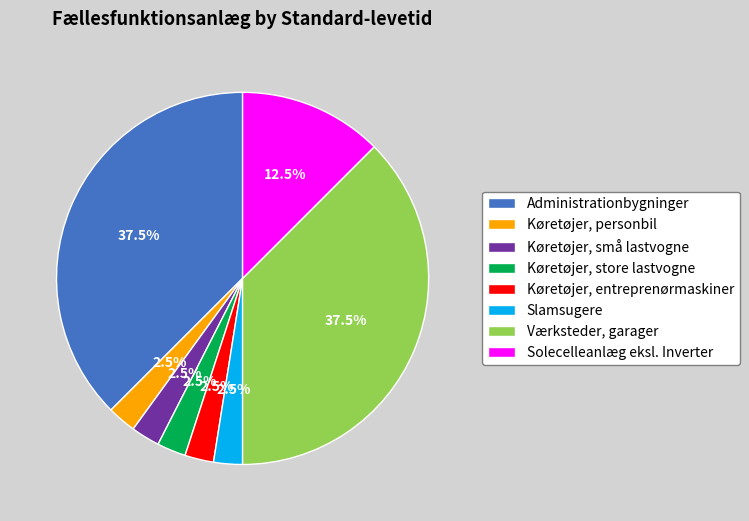

Combined, what portion of the pie is Solecelleanlæg eksl. Inverter and Køretøjer, små lastvogne?

15.0%